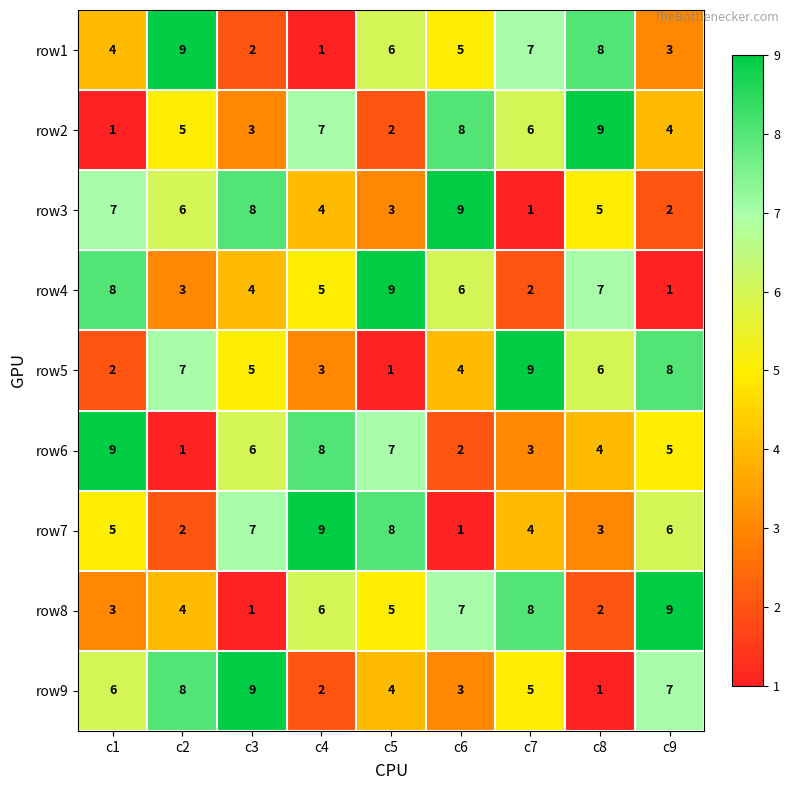

Count the number of data series in this chart.

9